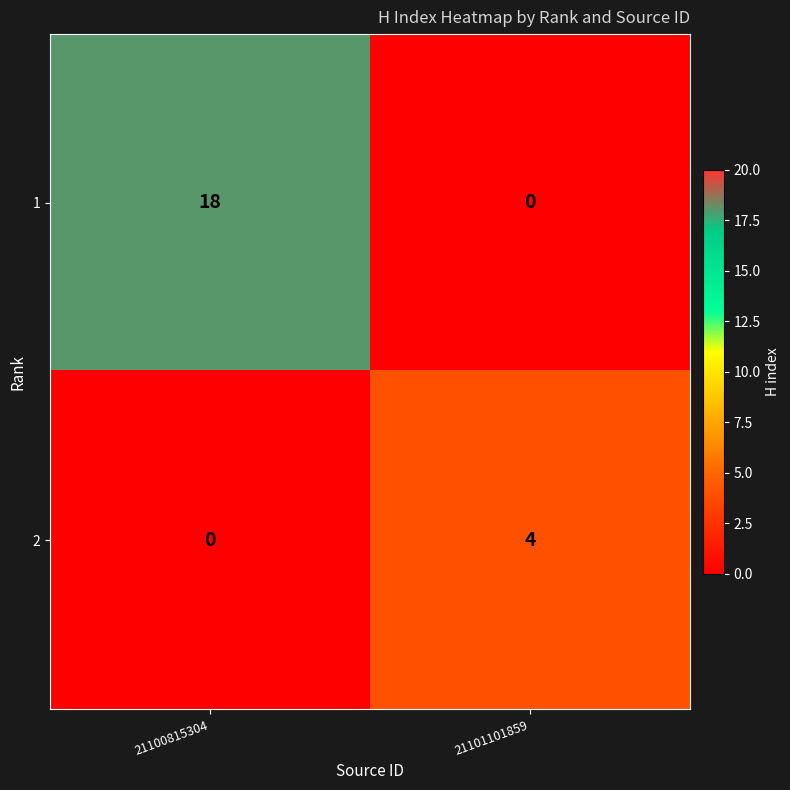

What is the total value across all series at 21101101859?

4